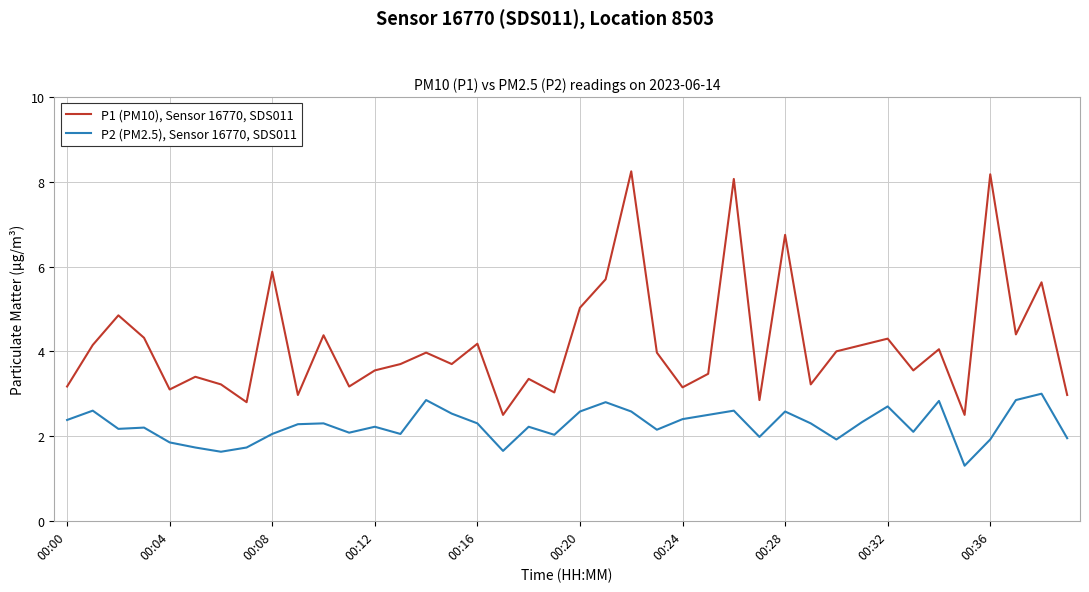

Which series has the widest spread of values?

P1 (PM10), Sensor 16770, SDS011